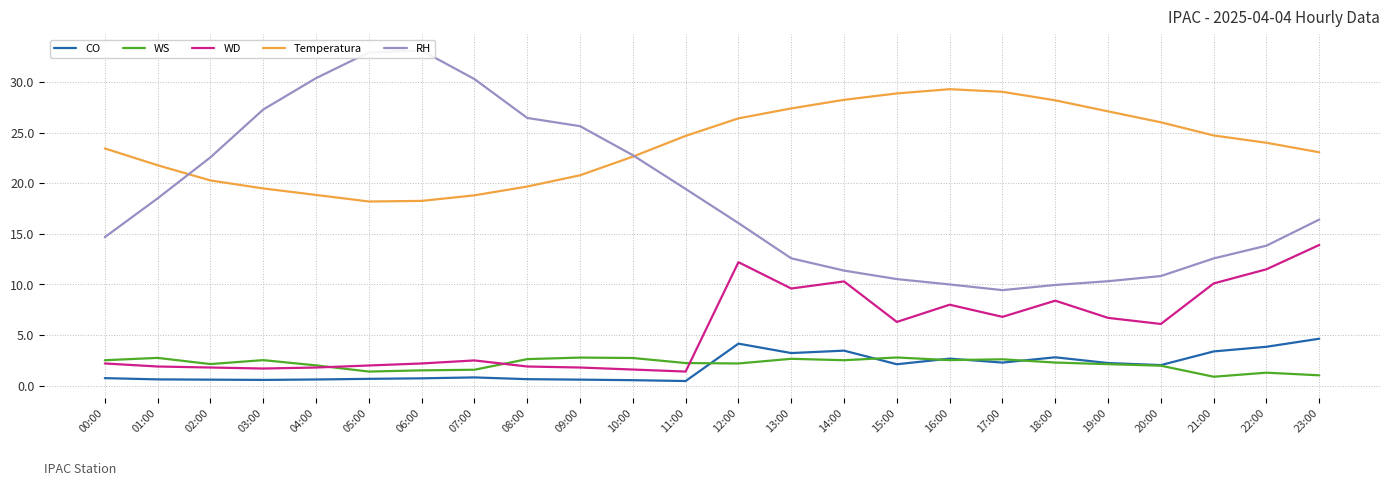

What is the label of the 7th point from the right?

17:00